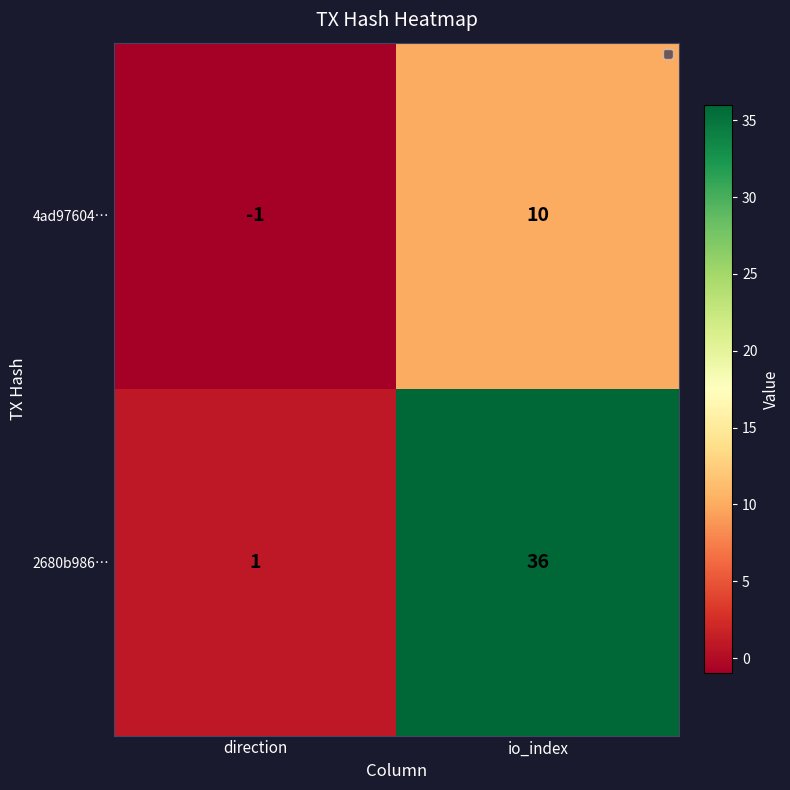

At how many categories does at least one series exceed 6?

1